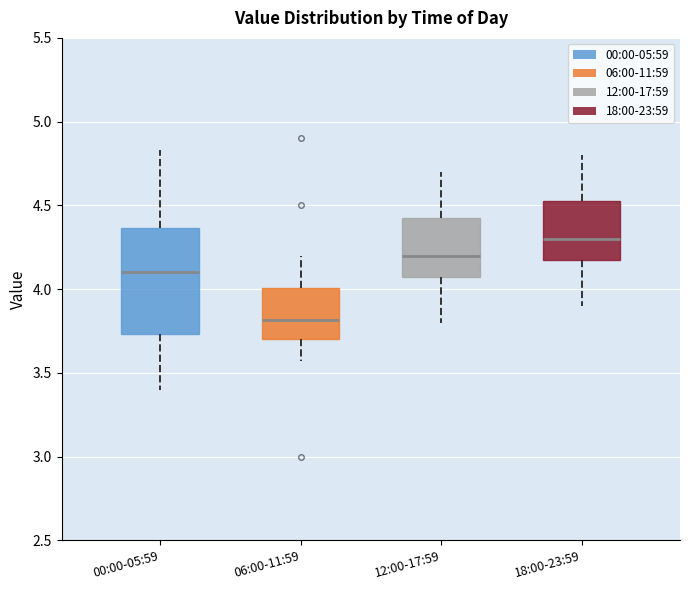

Reading left to right, read every box against the y-axis: the position of its median line, the range the box covers, and the ends of its whiskers. The values are not printed on the chart, so give them approximately, as read against the axis.

00:00-05:59: median 4.10, box 3.75 to 4.35, whiskers 3.40 to 4.85
06:00-11:59: median 3.80, box 3.70 to 4.00, whiskers 3.55 to 4.20
12:00-17:59: median 4.20, box 4.10 to 4.45, whiskers 3.80 to 4.70
18:00-23:59: median 4.30, box 4.20 to 4.55, whiskers 3.90 to 4.80